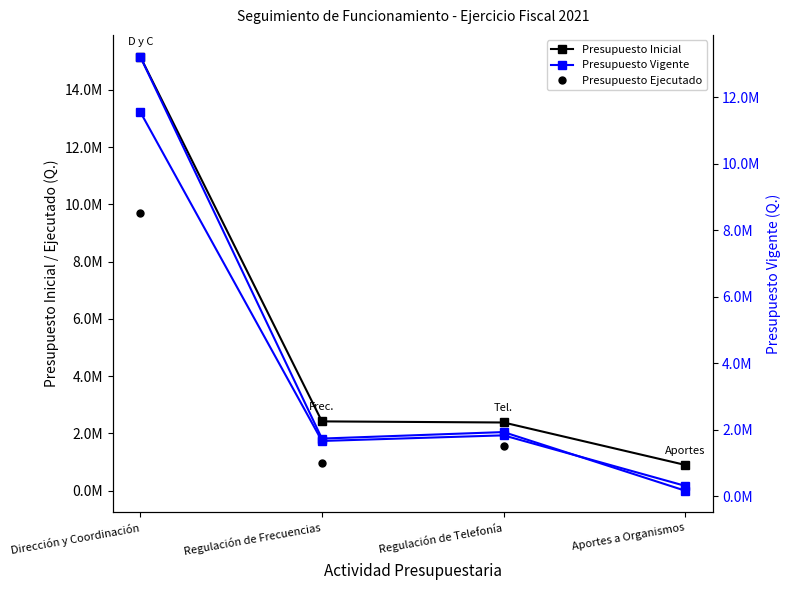

Between Dirección y Coordinación and Aportes a Organismos, which series saw the biggest shift?

Presupuesto Inicial